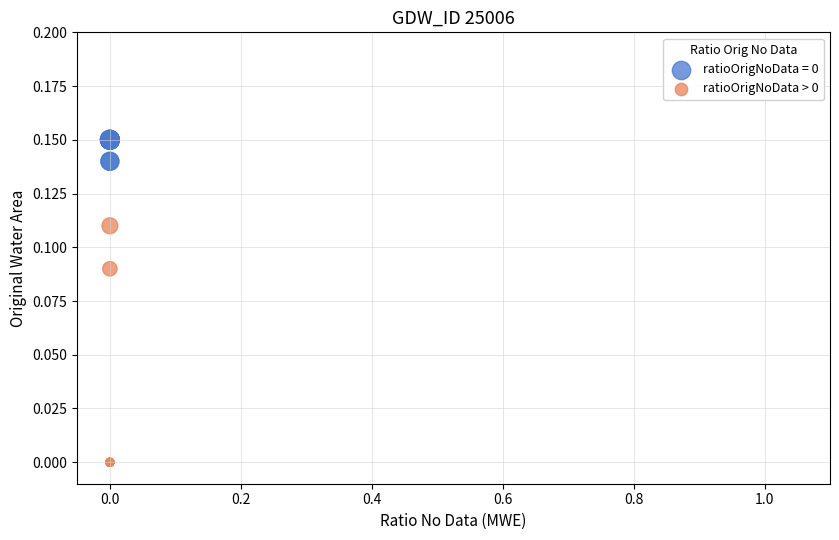

Which series reaches the maximum Y coordinate?

ratioOrigNoData = 0